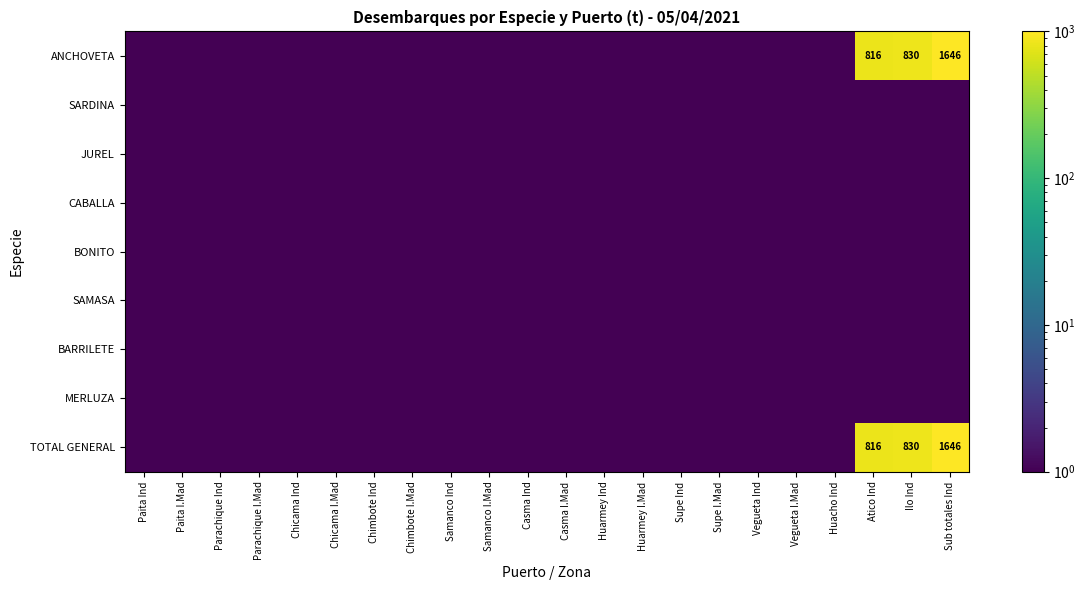

What is the maximum value shown in the chart?

1646.0